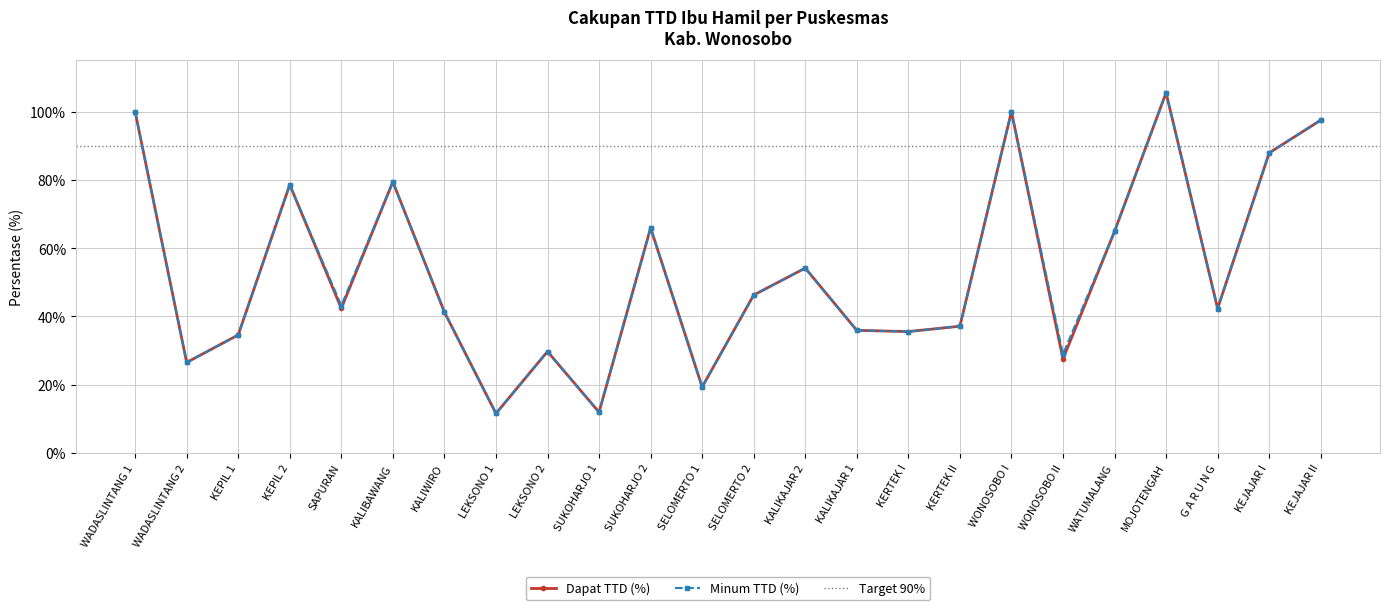

Which has a higher value, SELOMERTO 1 or KERTEK I?

KERTEK I